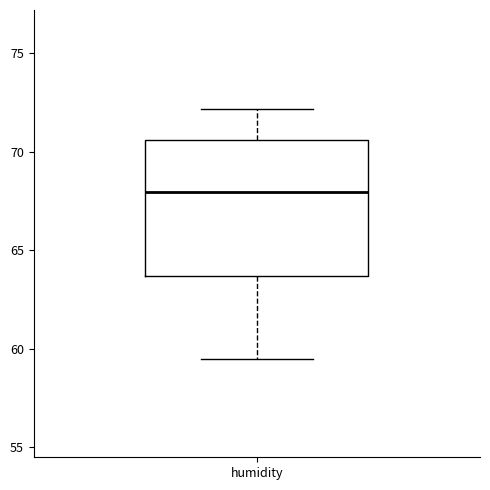

Transcribe this box plot: give where the median line is, the range the box spans, and where the two whiskers end, as read against the y-axis. The values are not printed on the chart, so give them approximately, as read against the axis.

median 68.0, box 63.5 to 70.5, whiskers 59.5 to 72.0